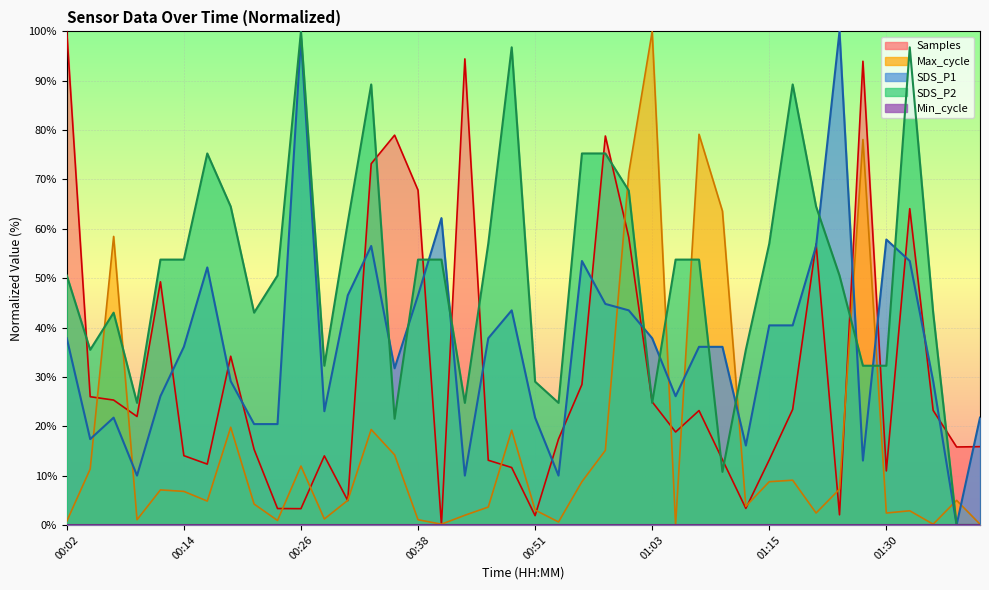

What position from the left is 00:07?

3